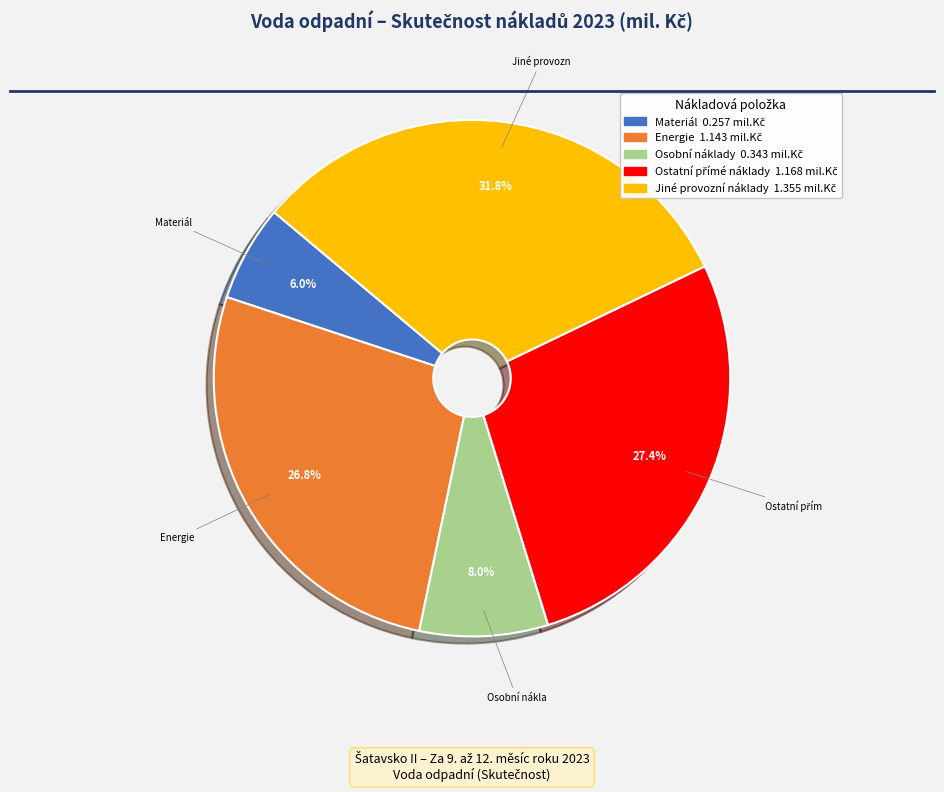

Is there any slice that represents more than half of the pie?

No